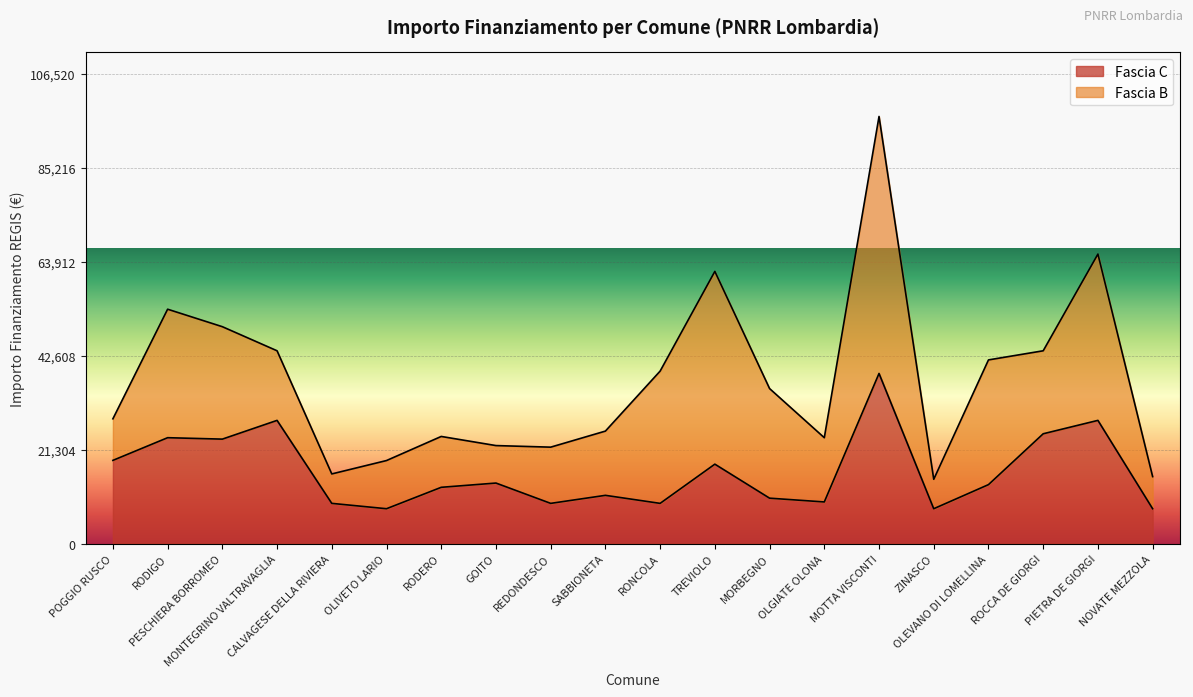

Read the value at OLEVANO DI LOMELLINA.

13354